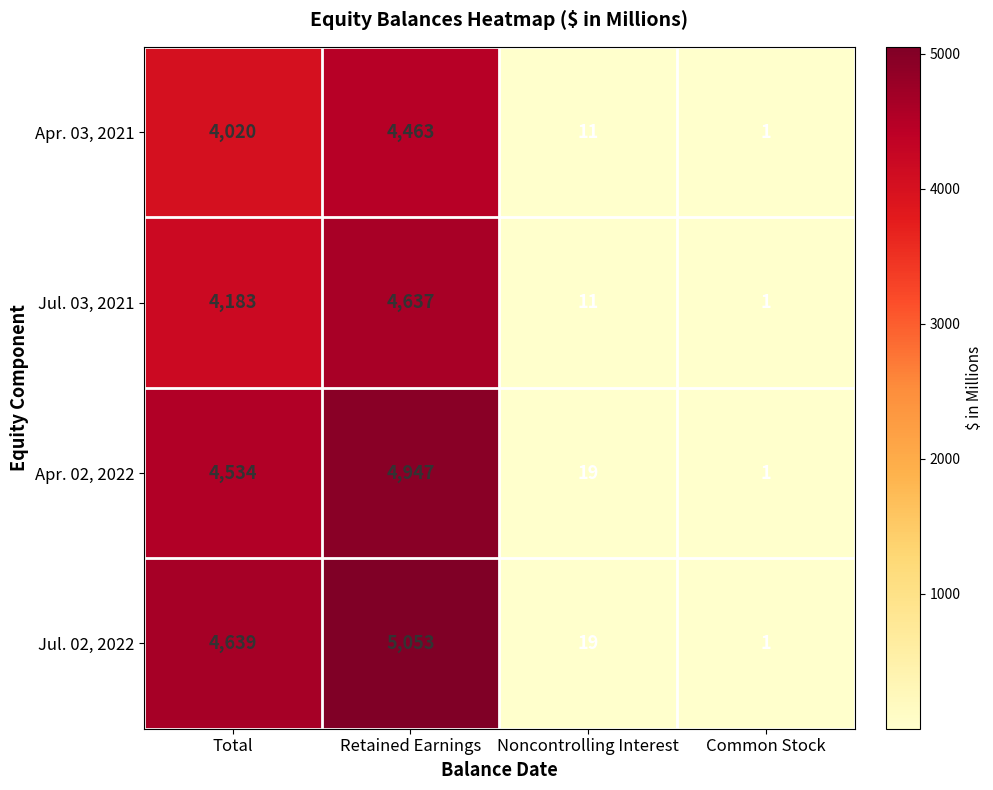

Reading right to left, extract all data points from this chart.

Apr. 03, 2021: Common Stock=1	Noncontrolling Interest=11	Retained Earnings=4463	Total=4020
Jul. 03, 2021: Common Stock=1	Noncontrolling Interest=11	Retained Earnings=4637	Total=4183
Apr. 02, 2022: Common Stock=1	Noncontrolling Interest=19	Retained Earnings=4947	Total=4534
Jul. 02, 2022: Common Stock=1	Noncontrolling Interest=19	Retained Earnings=5053	Total=4639